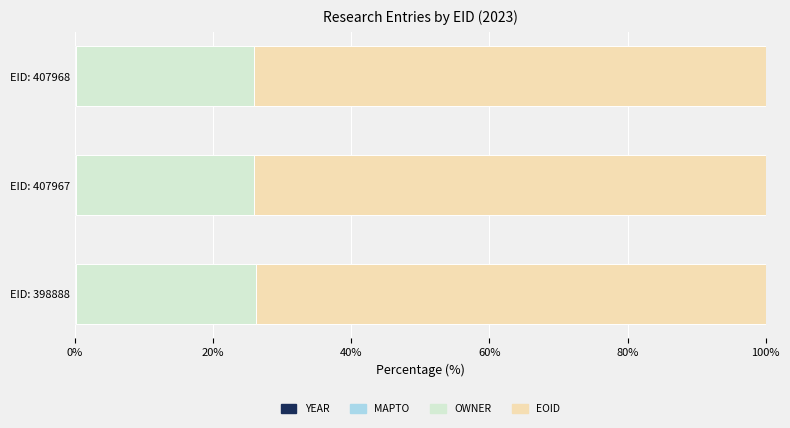

At how many categories does at least one series exceed 64?

3